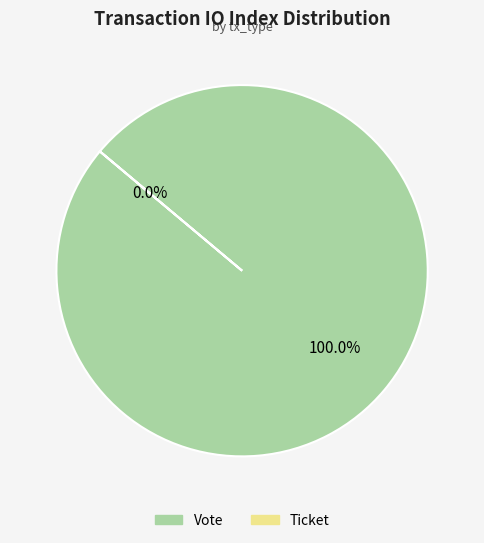

Which category has the biggest portion of the pie?

Vote